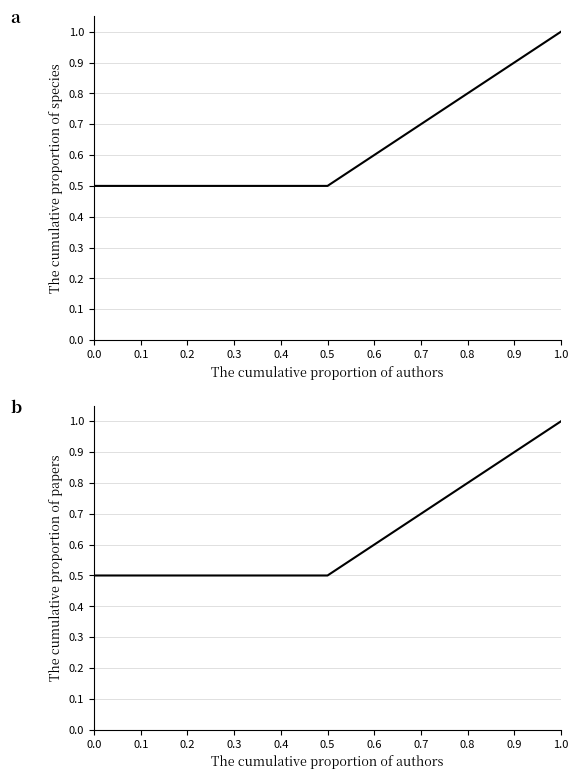

What is the maximum value shown in the chart?

1.0